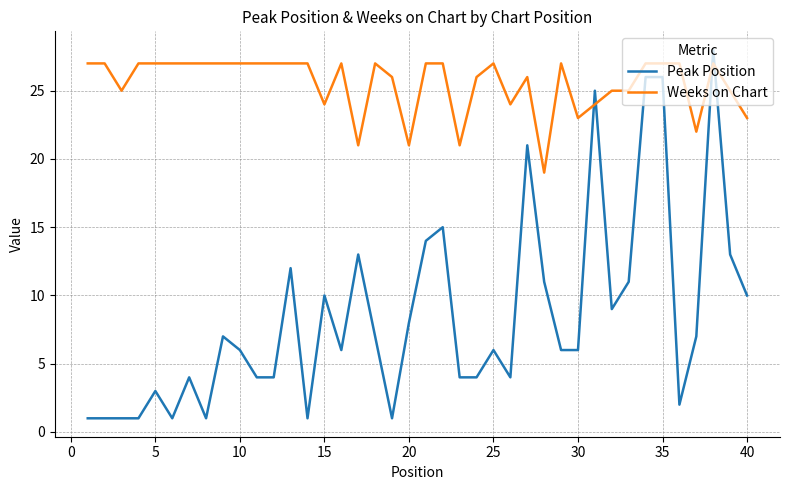

Which series has the largest total across all categories?

Weeks on Chart